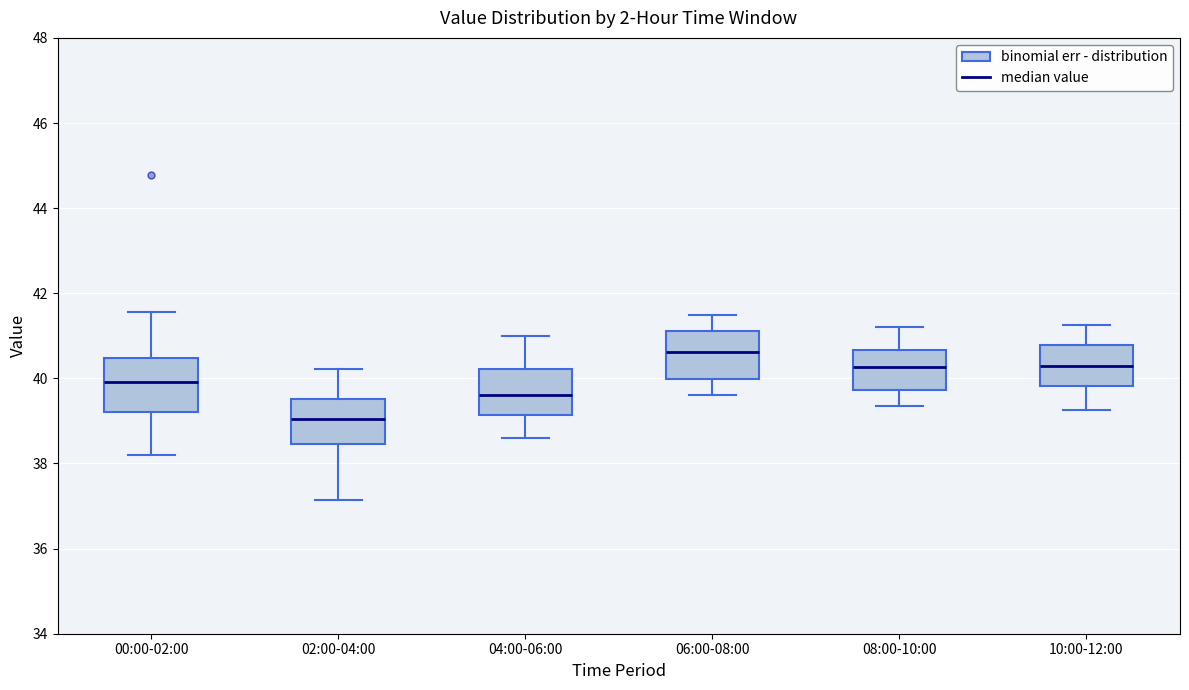

Reading left to right, read every box against the y-axis: the position of its median line, the range the box covers, and the ends of its whiskers. The values are not printed on the chart, so give them approximately, as read against the axis.

00:00-02:00: median 40.0, box 39.2 to 40.4, whiskers 38.2 to 41.6
02:00-04:00: median 39.0, box 38.4 to 39.6, whiskers 37.2 to 40.2
04:00-06:00: median 39.6, box 39.2 to 40.2, whiskers 38.6 to 41.0
06:00-08:00: median 40.6, box 40.0 to 41.2, whiskers 39.6 to 41.6
08:00-10:00: median 40.2, box 39.8 to 40.6, whiskers 39.4 to 41.2
10:00-12:00: median 40.4, box 39.8 to 40.8, whiskers 39.2 to 41.2